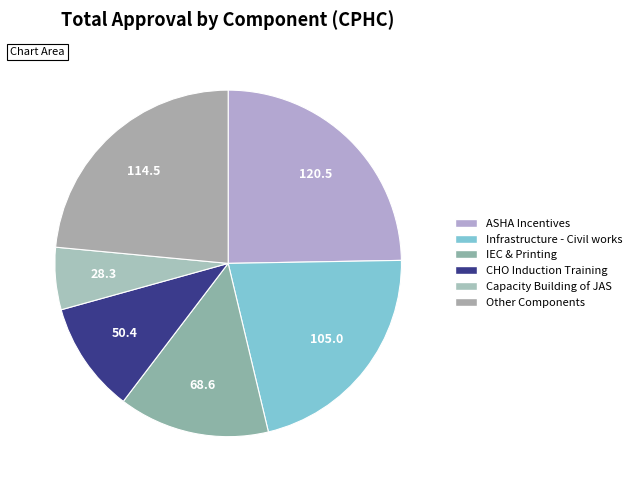

How many slices are in this pie chart?

6